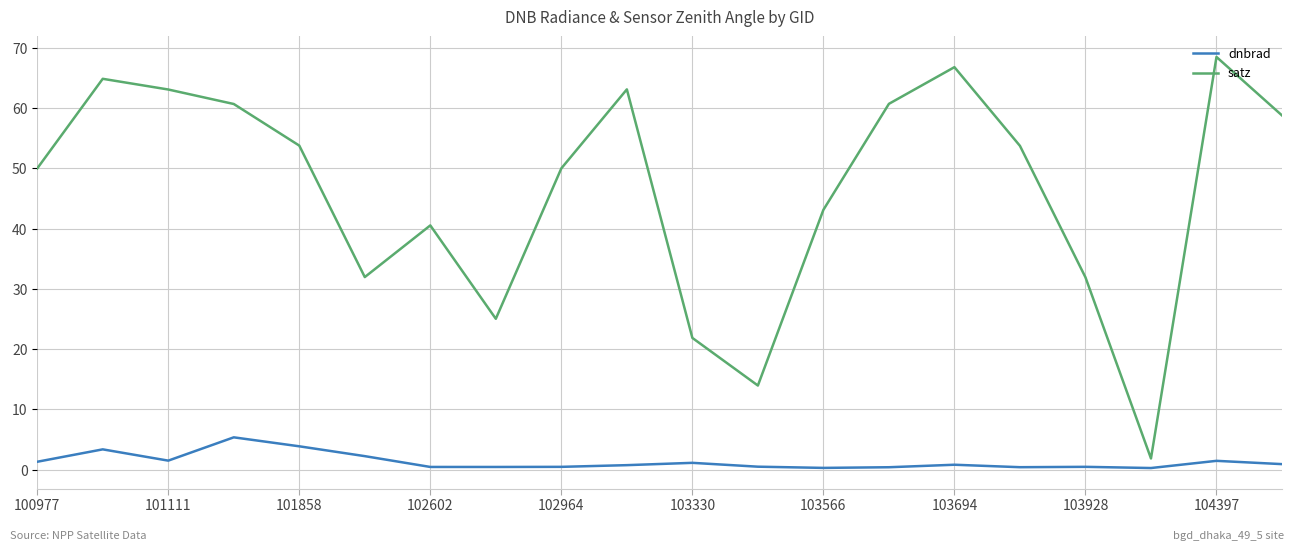

What is the difference between the maximum and minimum values in the dnbrad series?

5.1